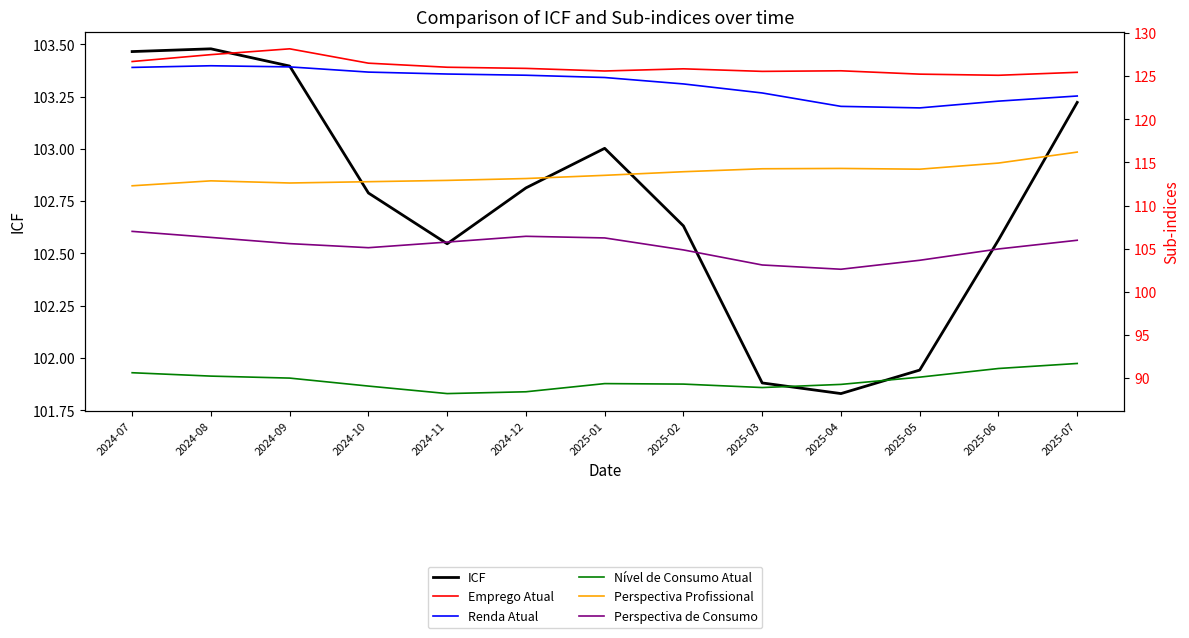

True or false: Renda Atual and ICF intersect in this chart.

False